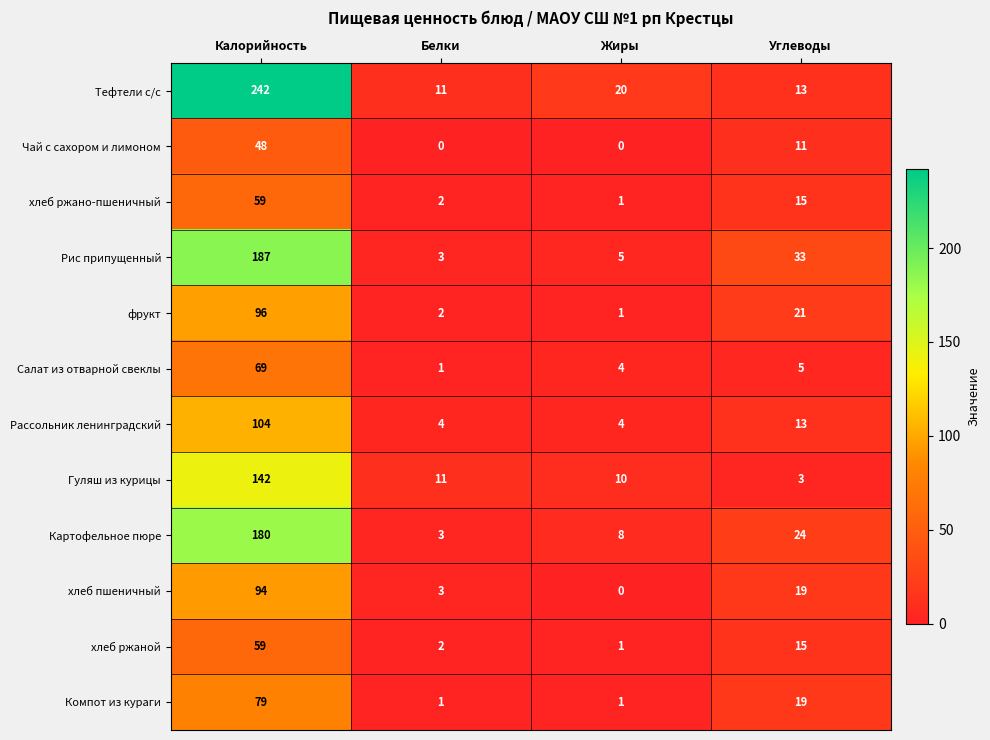

What is the greatest value displayed?

242